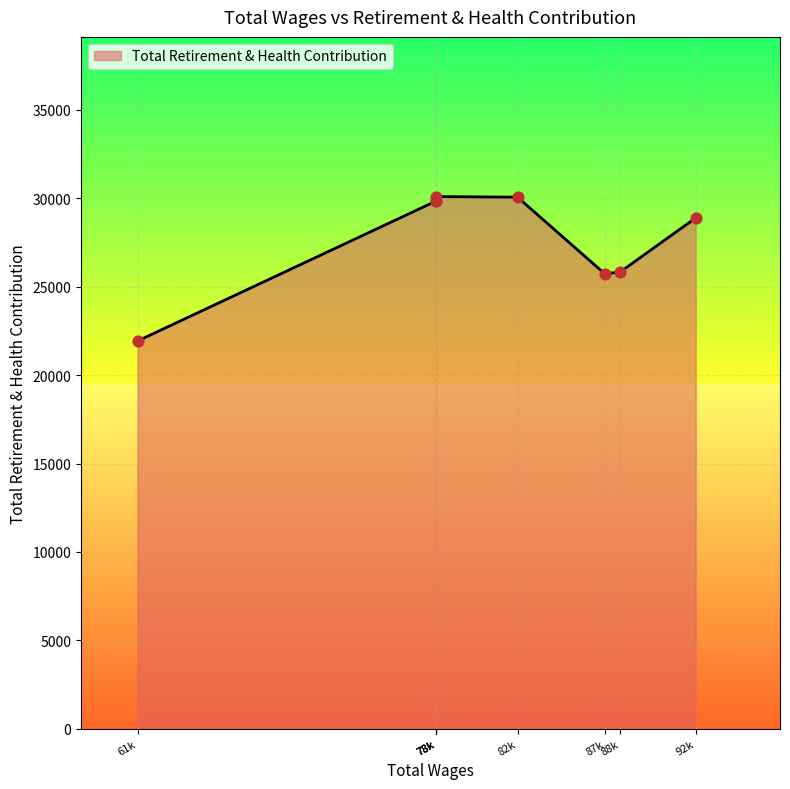

Which has a higher value, 78098.0 or 61760.0?

78098.0